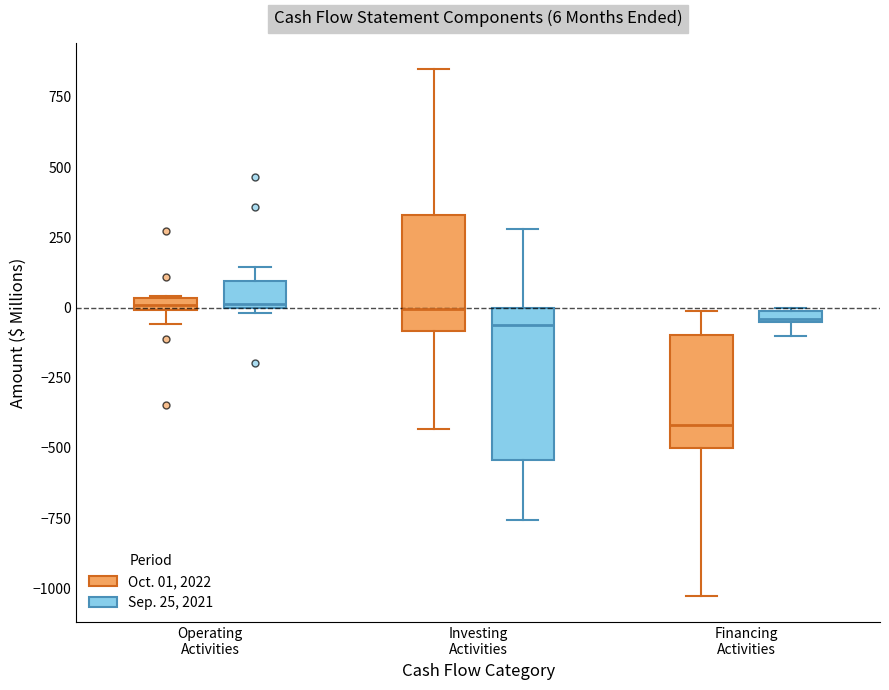

Which box is the tallest, from its lower edge to its upper edge?

Investing Activities (Sep. 25, 2021)